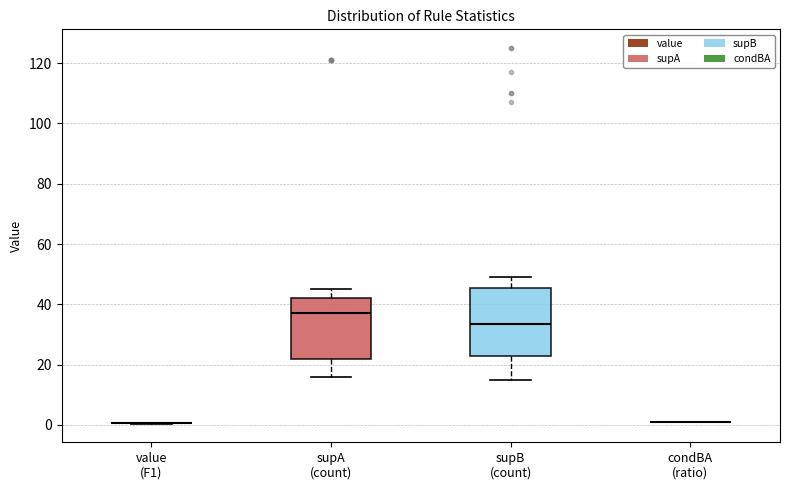

Reading left to right, read every box against the y-axis: the position of its median line, the range the box covers, and the ends of its whiskers. The values are not printed on the chart, so give them approximately, as read against the axis.

value (F1): box collapsed to a line at 0, whiskers 0 to 0
supA (count): median 38, box 22 to 42, whiskers 16 to 46
supB (count): median 34, box 24 to 46, whiskers 16 to 50
condBA (ratio): box collapsed to a line at 0, whiskers 0 to 2